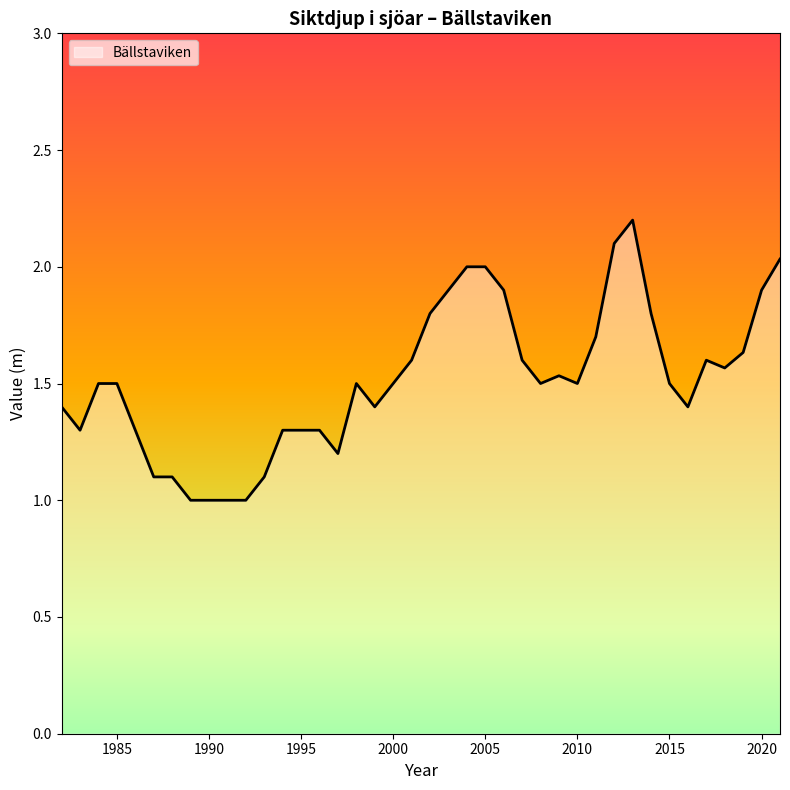

What is the smallest value displayed?

1.0